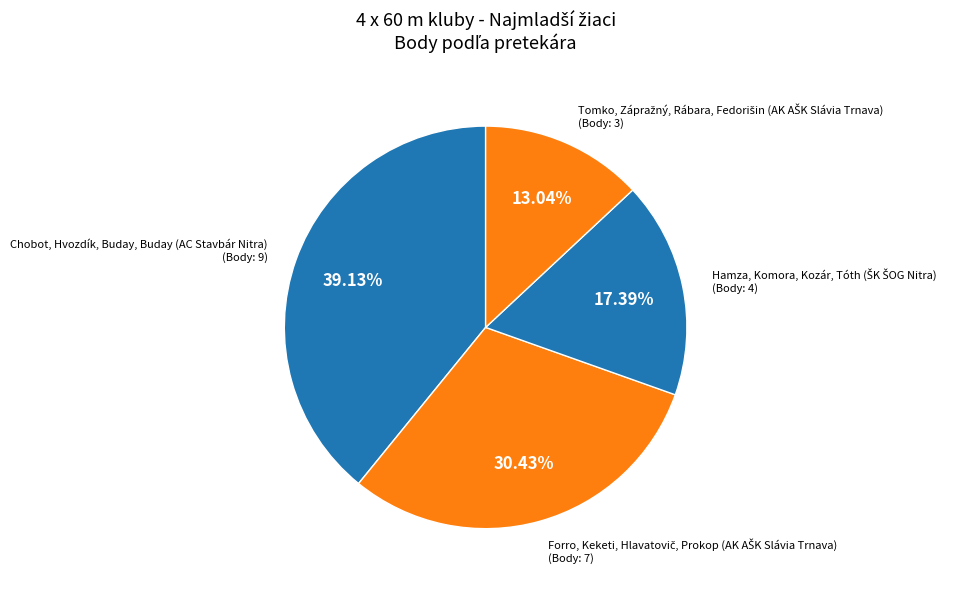

To the nearest percent, what is the average slice percentage?

25%